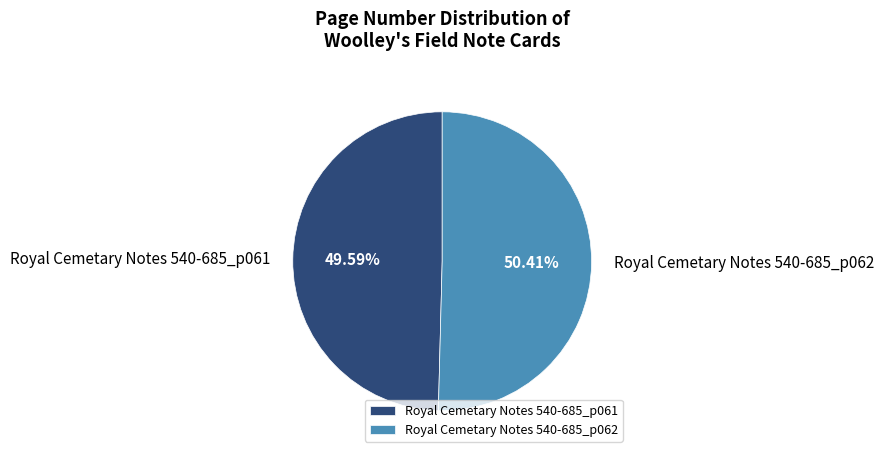

Does any single category account for the majority?

Yes